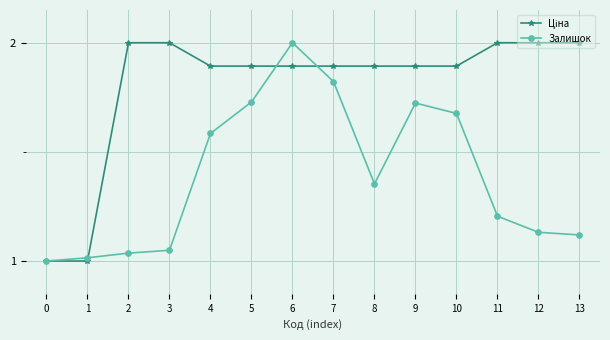

At which category is the sum across all series the highest?

6